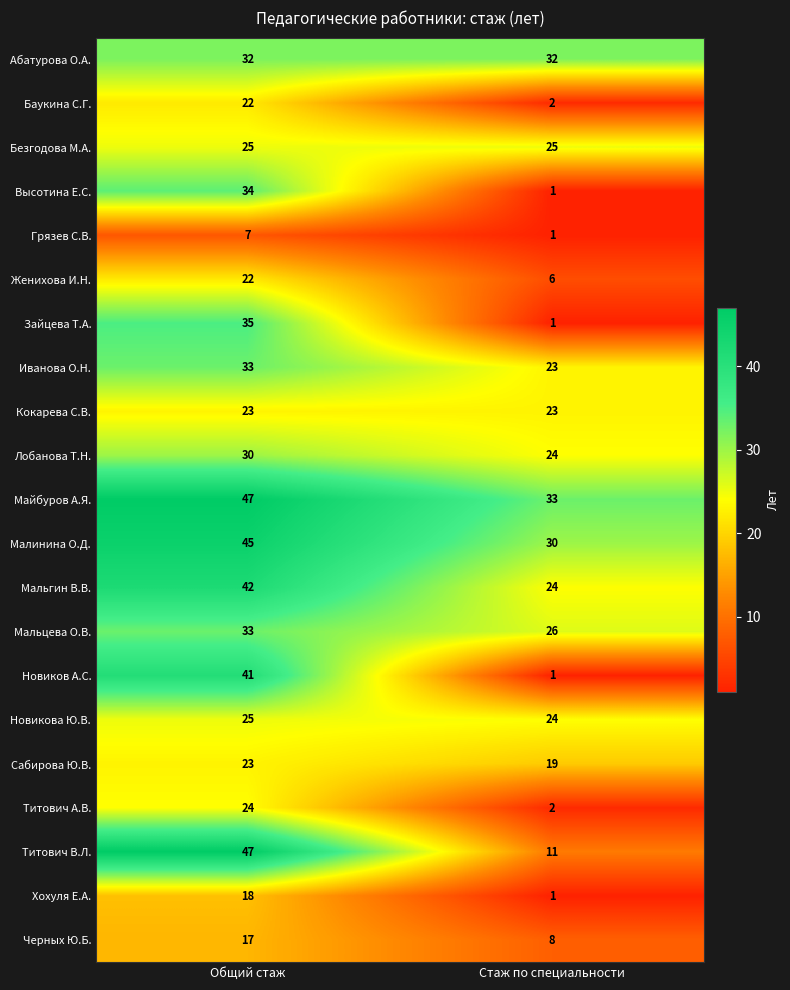

At which category is the sum across all series the highest?

Общий стаж